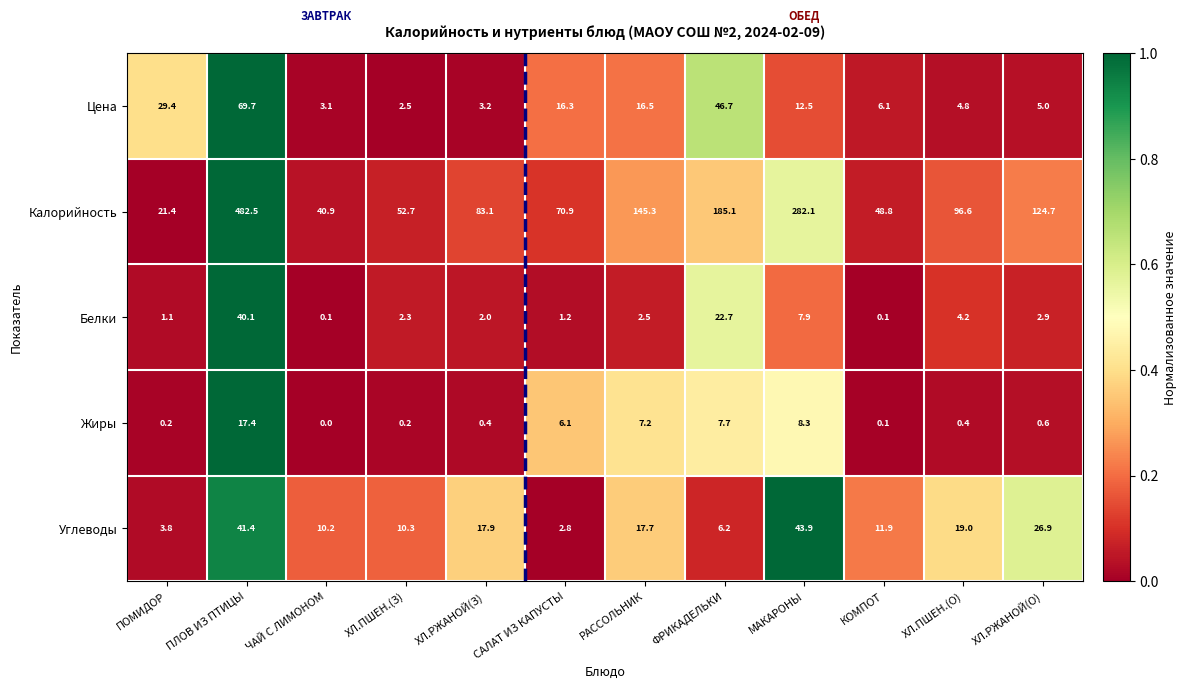

Which series has the largest range (max minus min)?

Калорийность